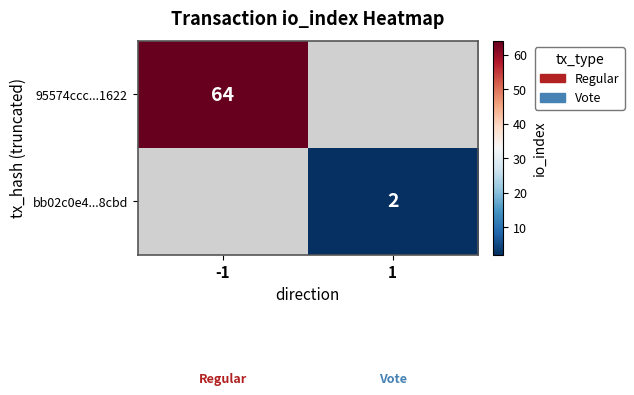

True or false: 95574ccc...1622 has a value of 64 at -1.

True